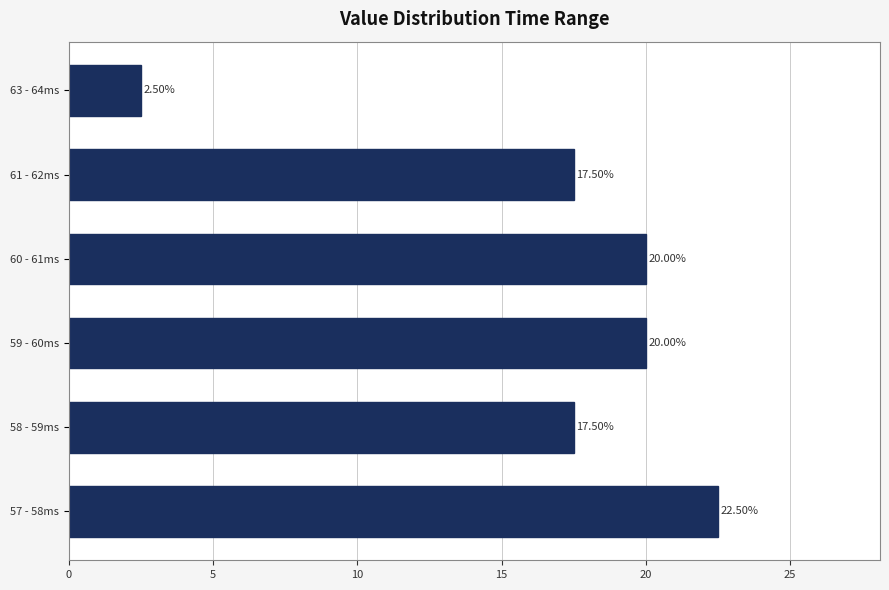

Approximately how many times larger is the value at 60 - 61ms compared to 63 - 64ms?

8.0